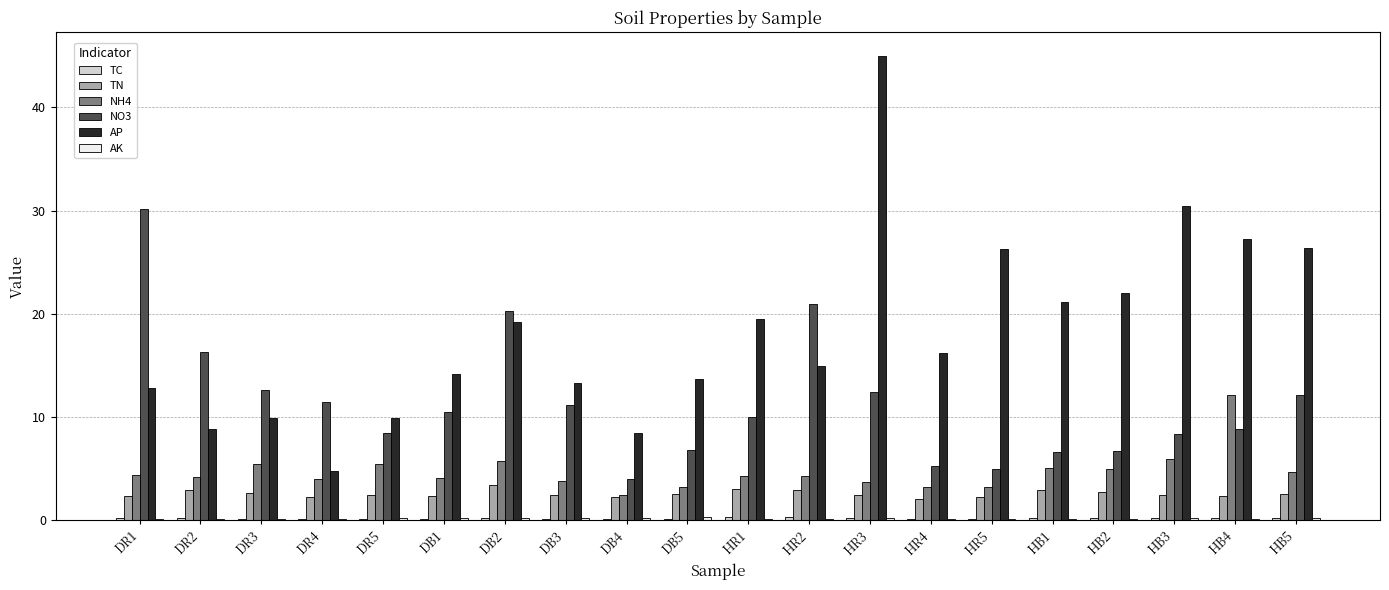

The AP series shows 17.2 at DR3. True or false?

False